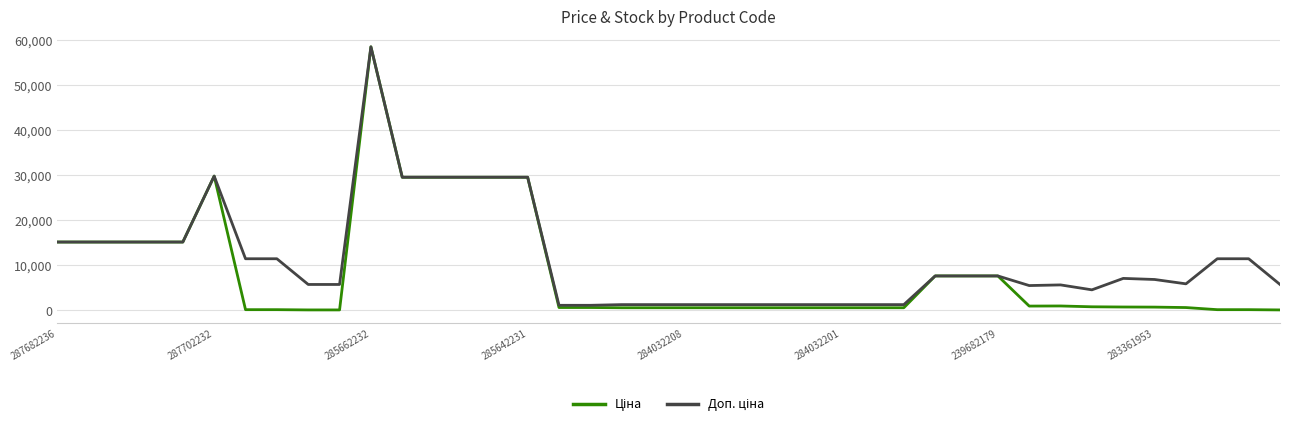

Which series has the largest total across all categories?

Доп. ціна